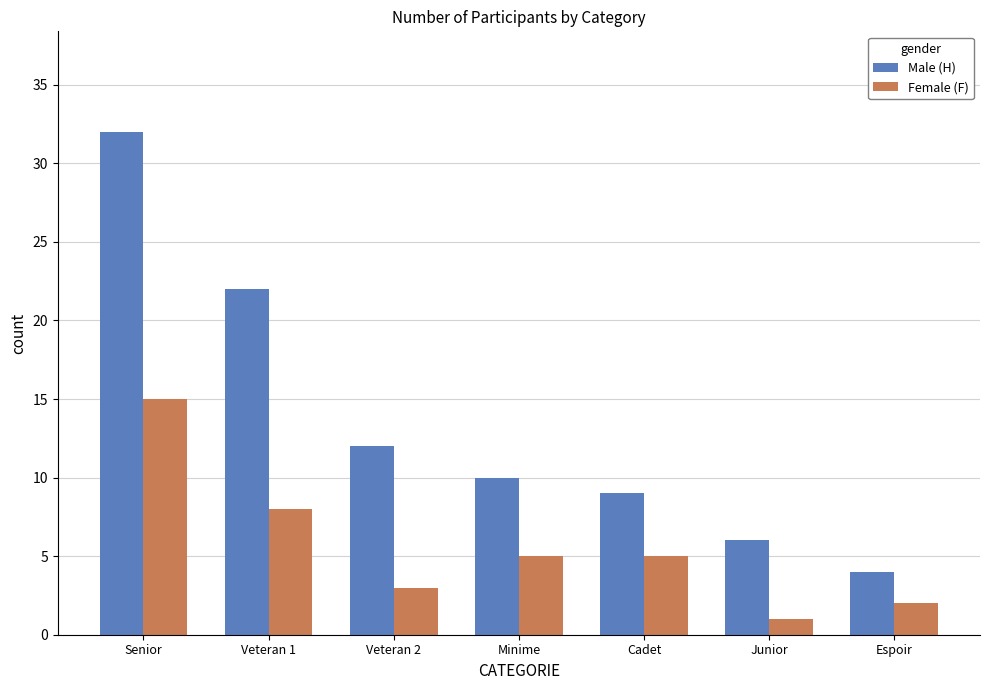

At how many categories does at least one series exceed 30?

1